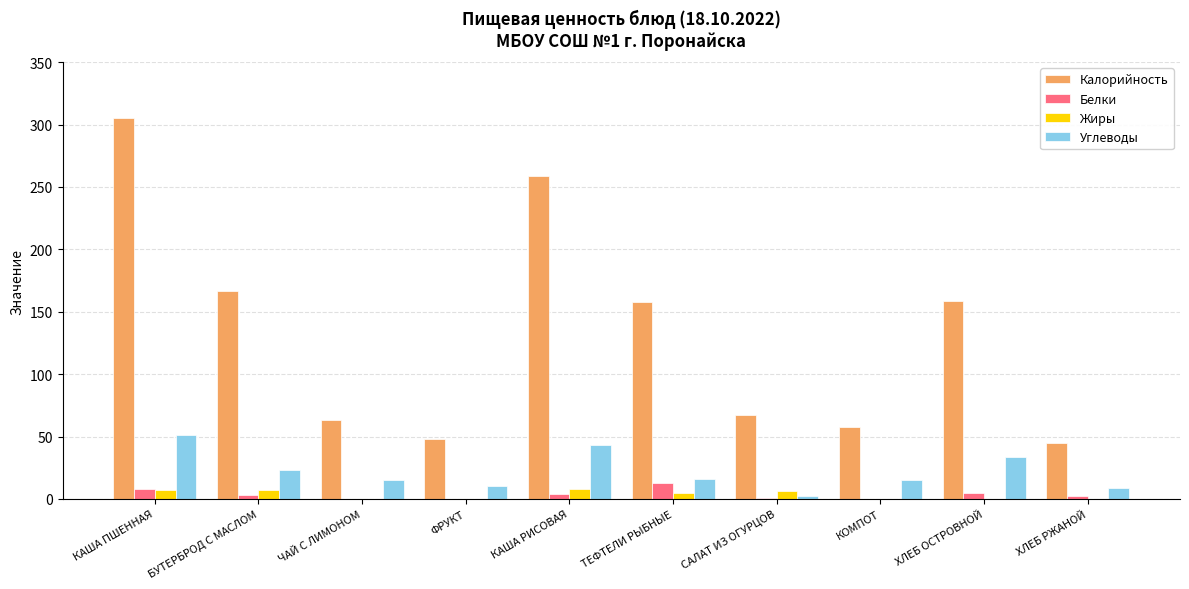

At which category is the sum across all series the highest?

КАША ПШЕННАЯ